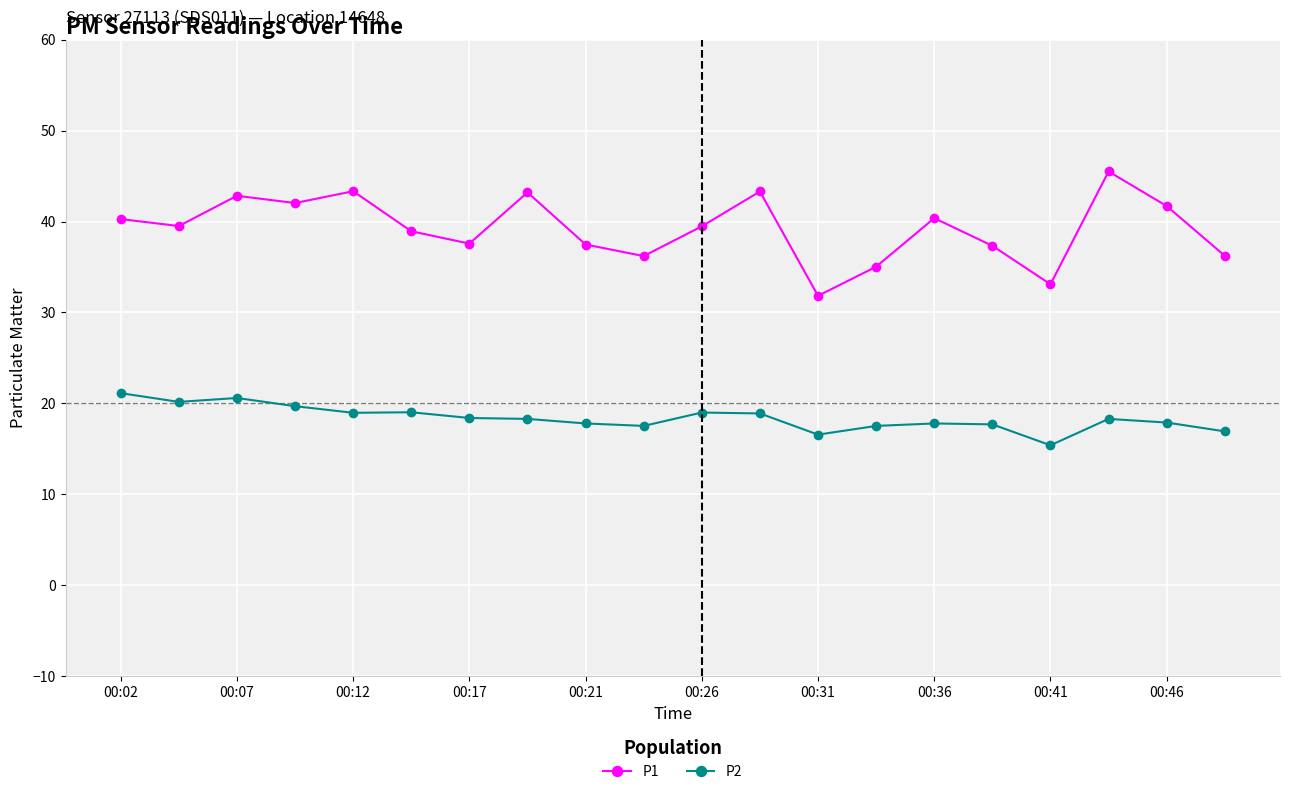

True or false: P2 and P1 intersect in this chart.

False